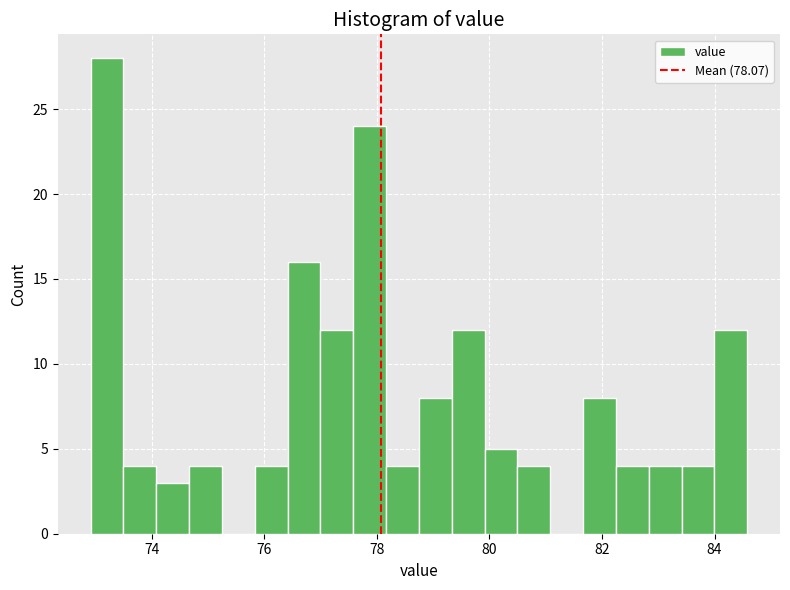

Around what value on the x-axis is the tallest bar? Give the approximate position of its centre, as read against the axis.

73.2